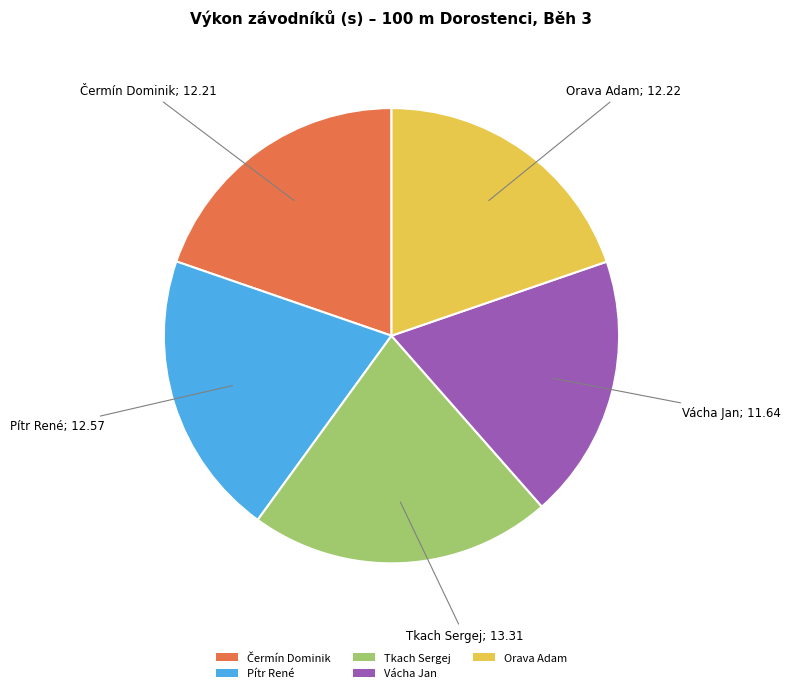

Is there a majority slice in this chart?

No